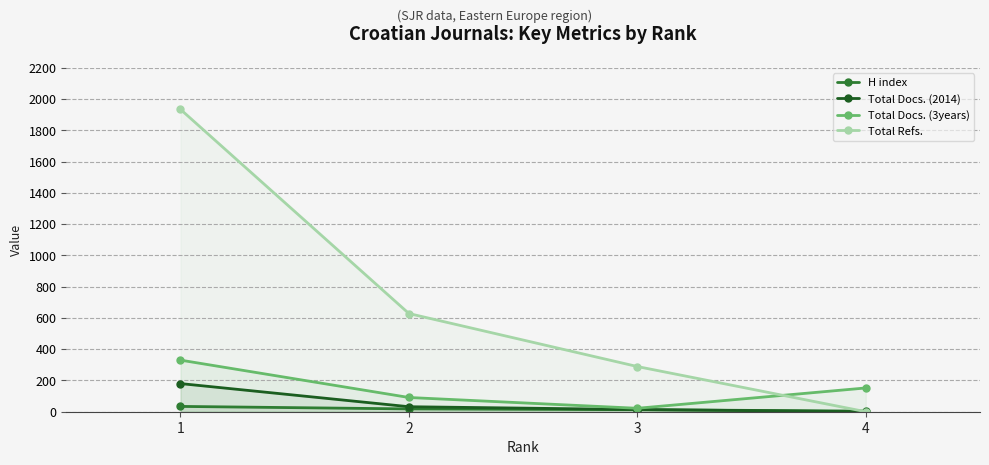

Reading left to right, extract all data points from this chart.

H index: 34	18	13	4
Total Docs. (2014): 180	32	14	0
Total Docs. (3years): 330	91	22	152
Total Refs.: 1934	628	289	0